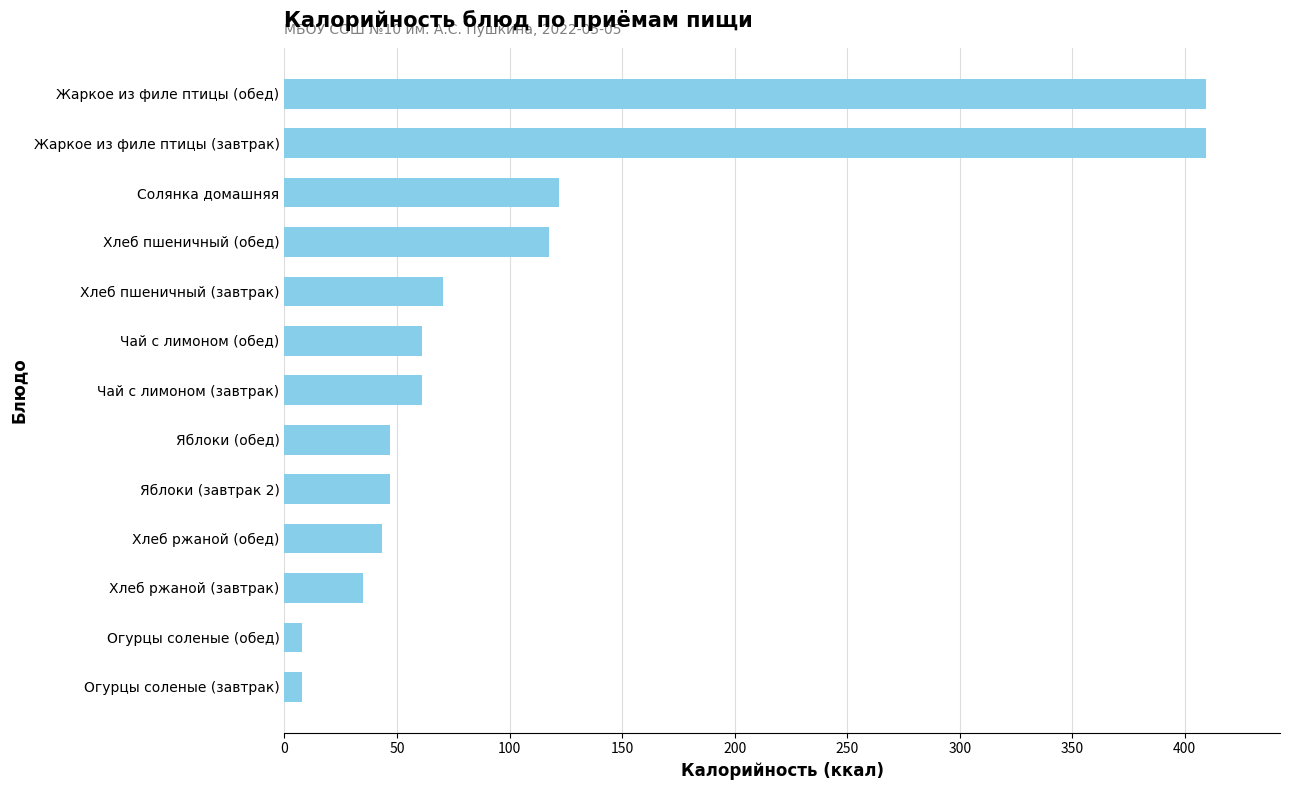

What is the maximum value shown in the chart?

409.5